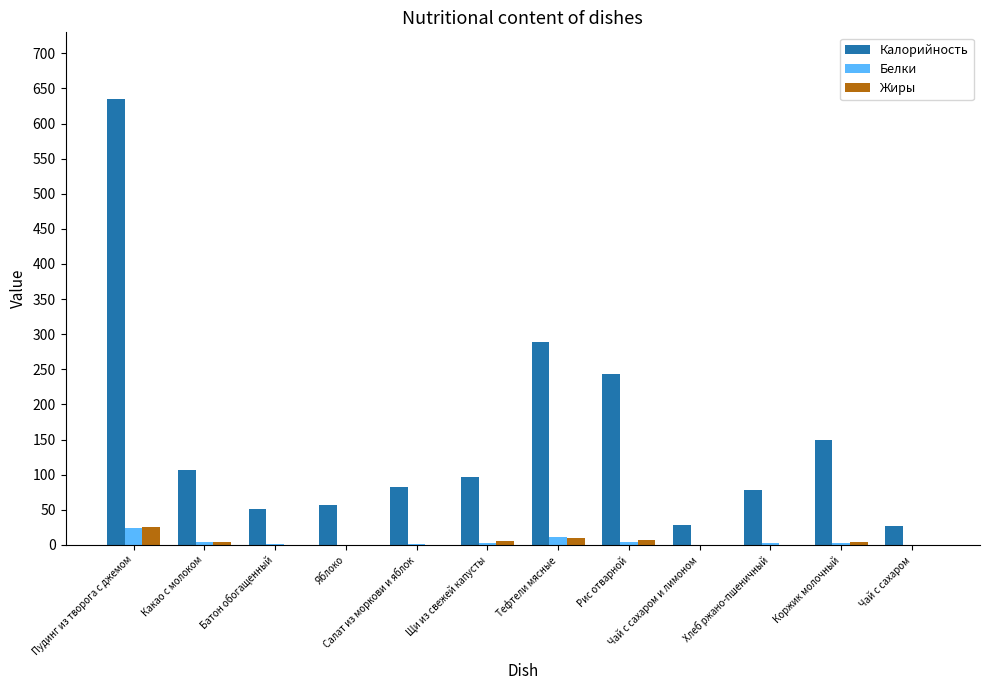

The Жиры series shows 10.2 at Тефтели мясные. True or false?

True